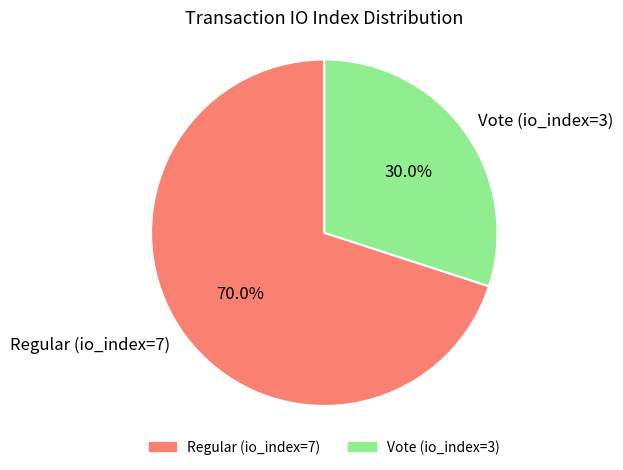

To the nearest percent, what portion does Regular (io_index=7) represent?

70%